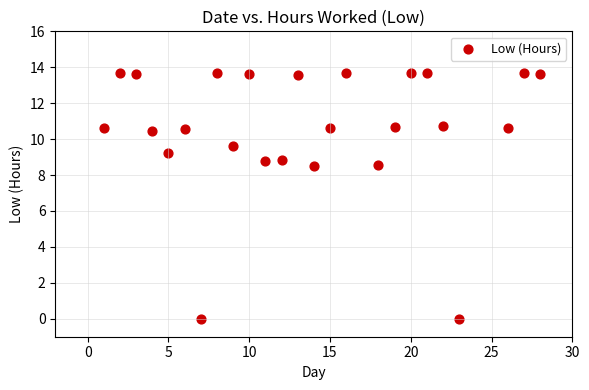

What is the range of X values (max minus min)?

27.0